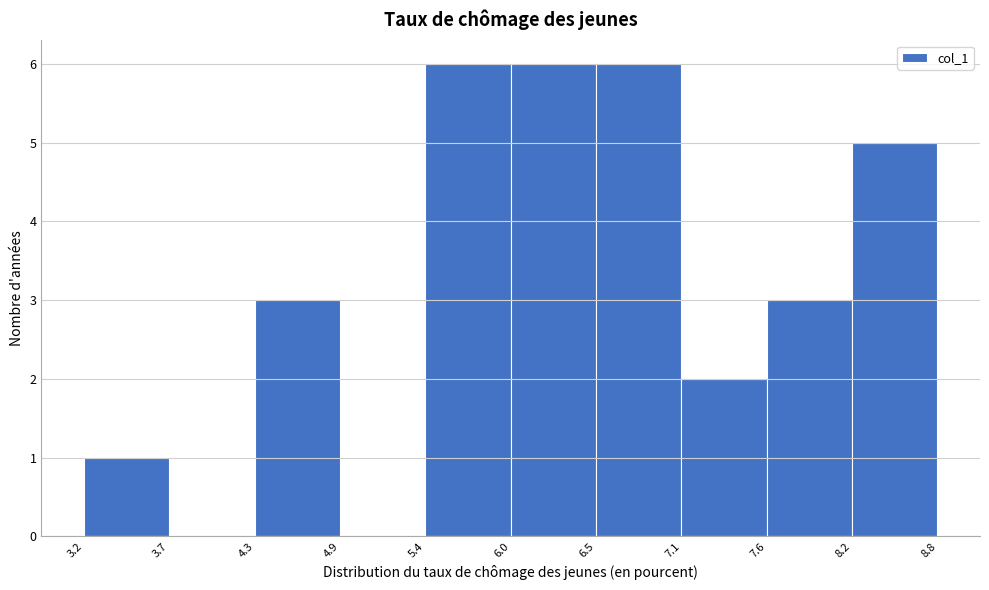

How tall is the bar that spans 8.2 to 8.8 on the x-axis? The values are not printed on the chart, so give them approximately, as read against the axis.

5